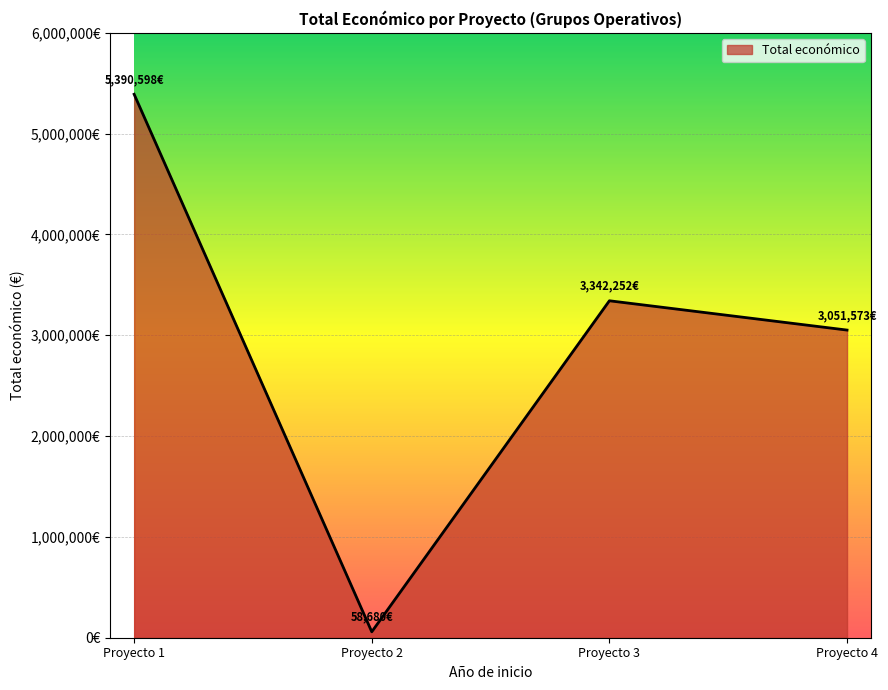

Does the chart have visible grid lines?

Yes